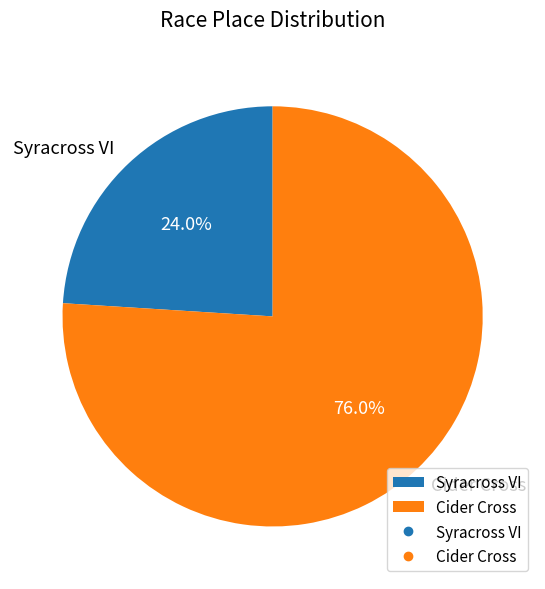

Does Cider Cross represent more than half of the total?

Yes